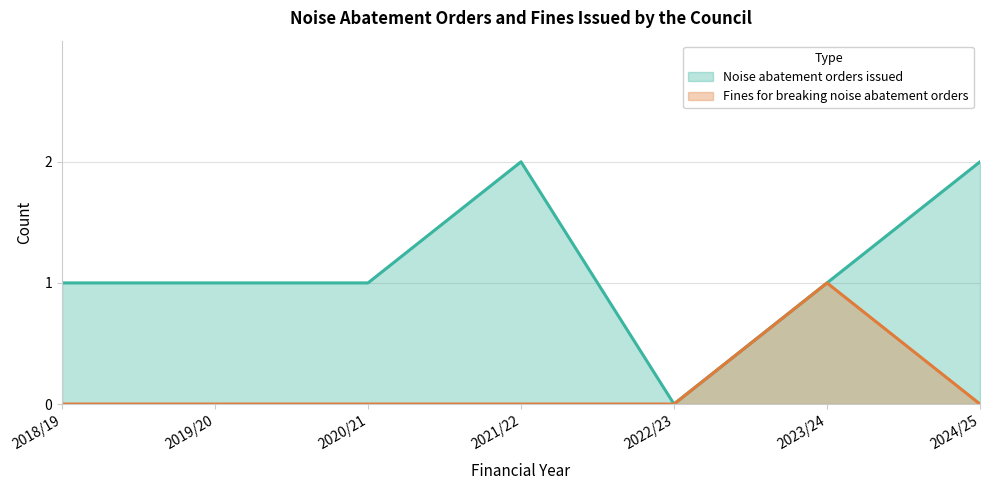

Which category has the highest value in the Noise abatement orders issued series?

2021/22